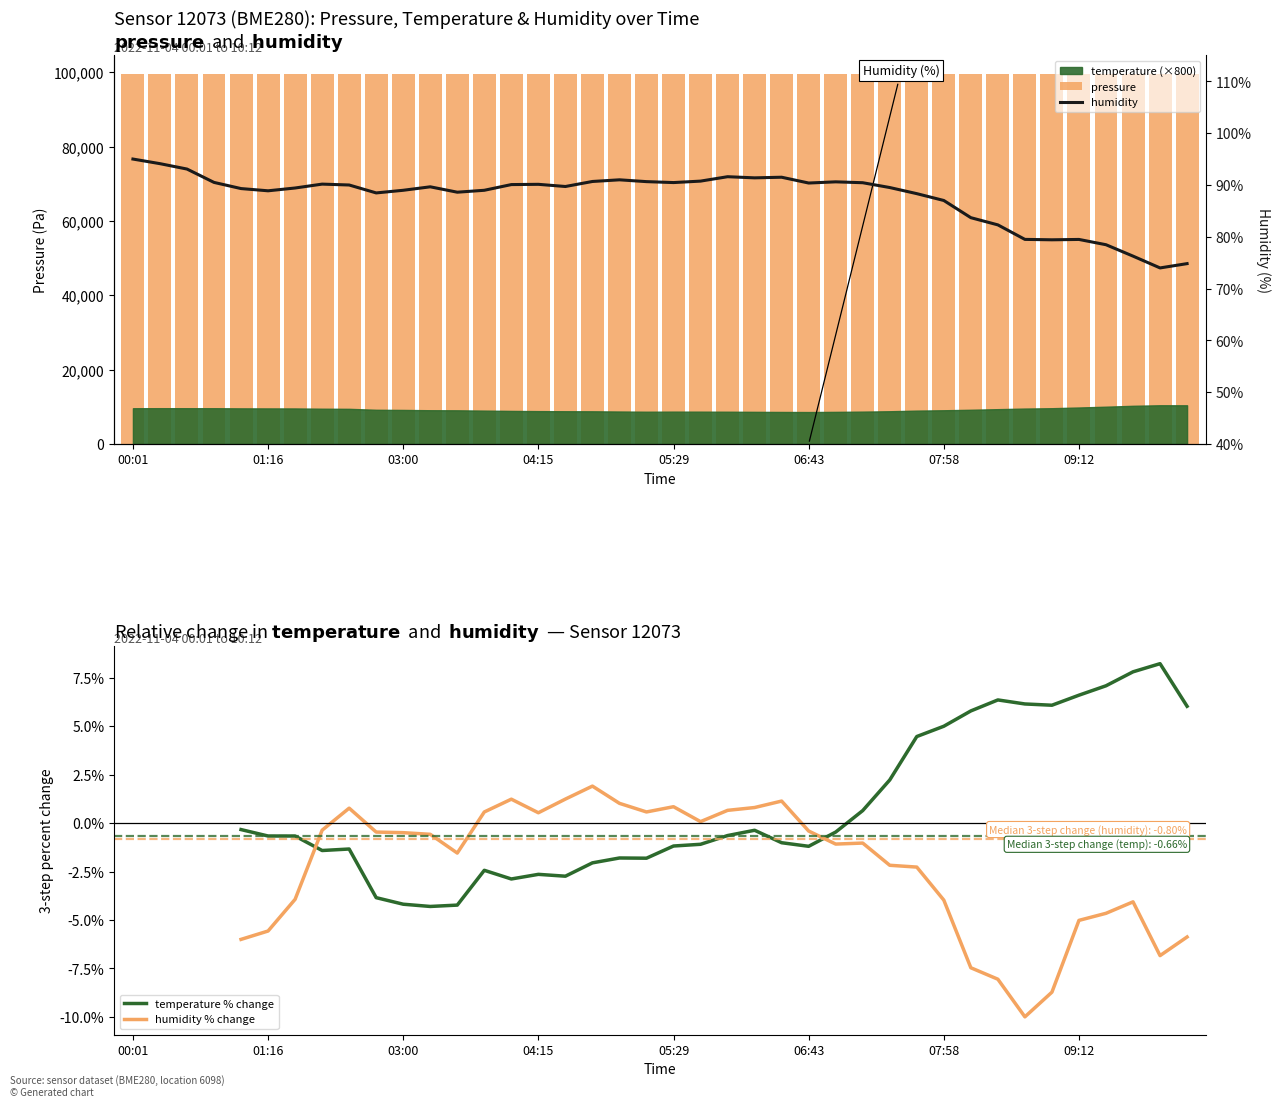

How many bars are there in each group?

2